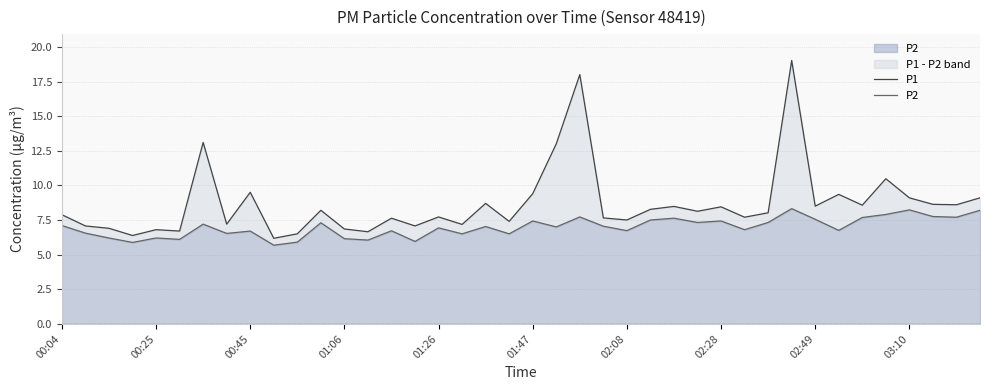

What is the difference between the maximum and minimum values in the P1 series?

12.8